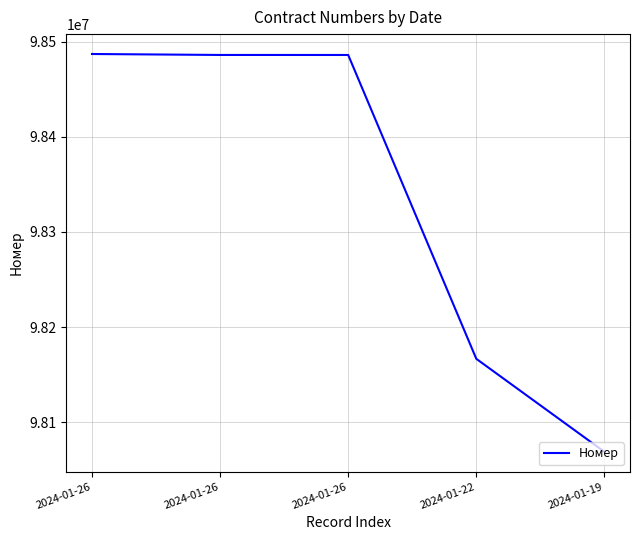

Approximately how many times larger is the value at 2024-01-26 compared to 2024-01-19?

1.0